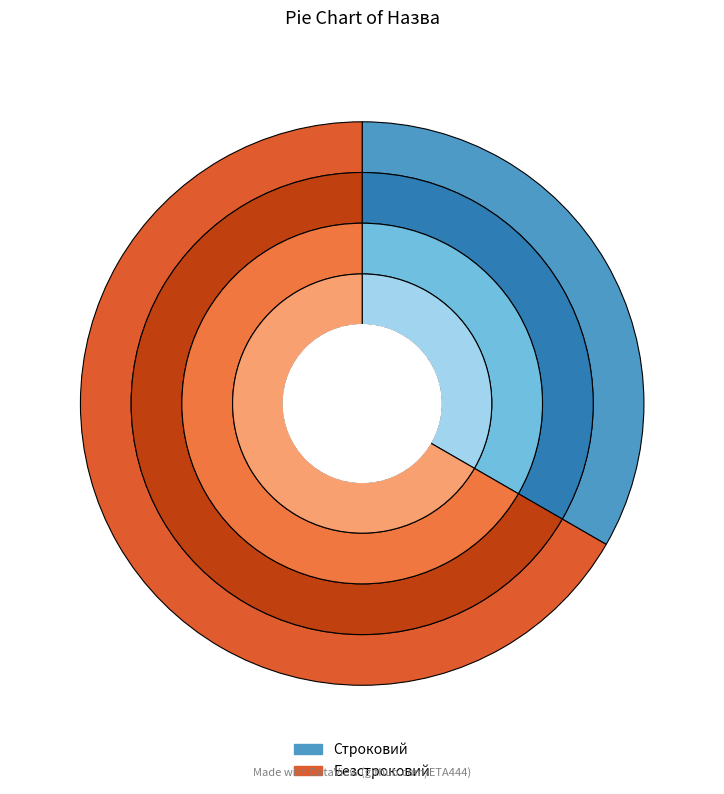

Do Безстроковий and Строковий together represent more than half of the pie?

Yes